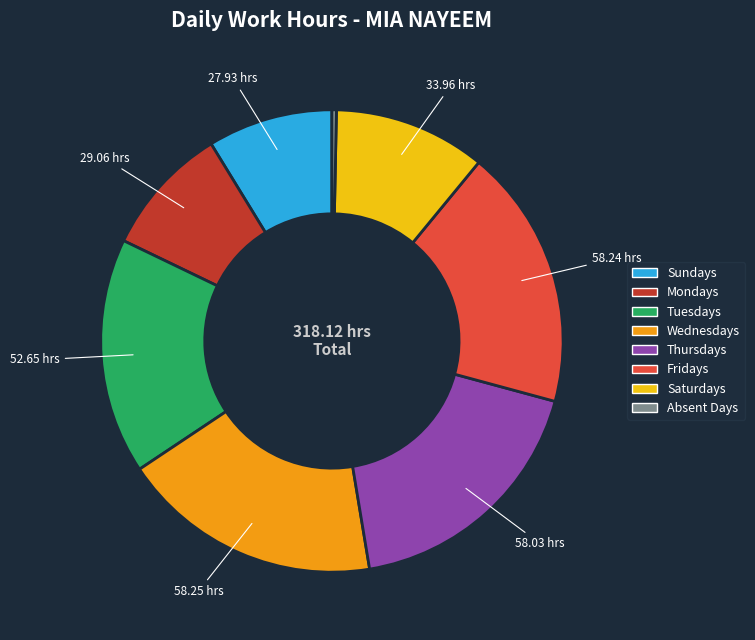

Is there any slice that represents more than half of the pie?

No